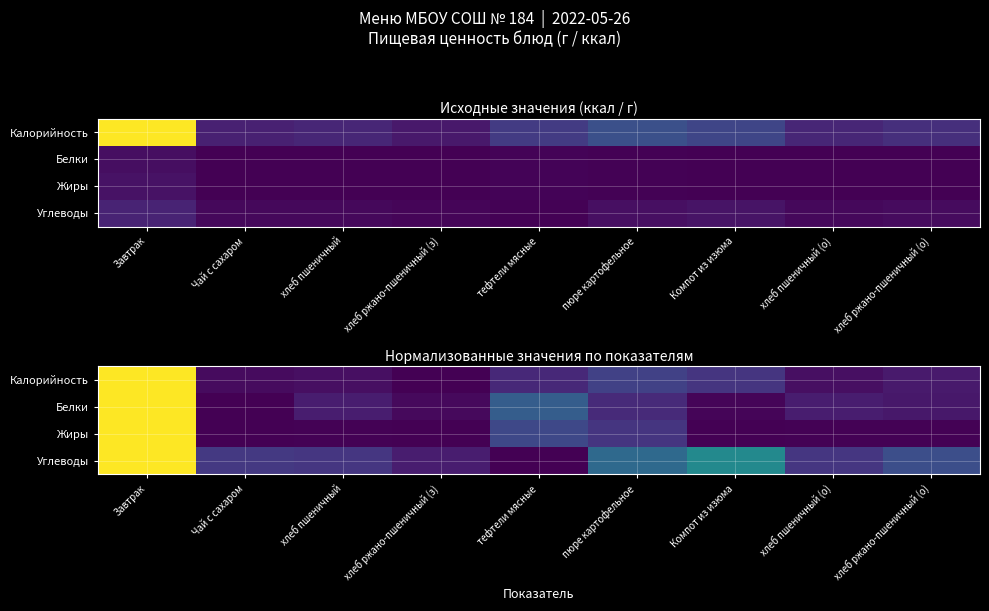

The value of Жиры at Завтрак is 0.5. True or false?

False